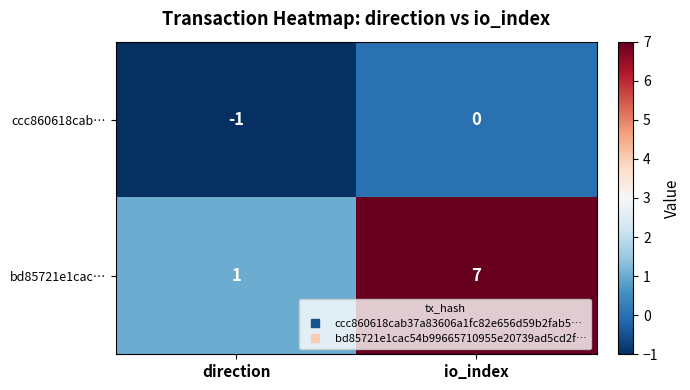

The value of bd85721e1cac… at io_index is 2. True or false?

False